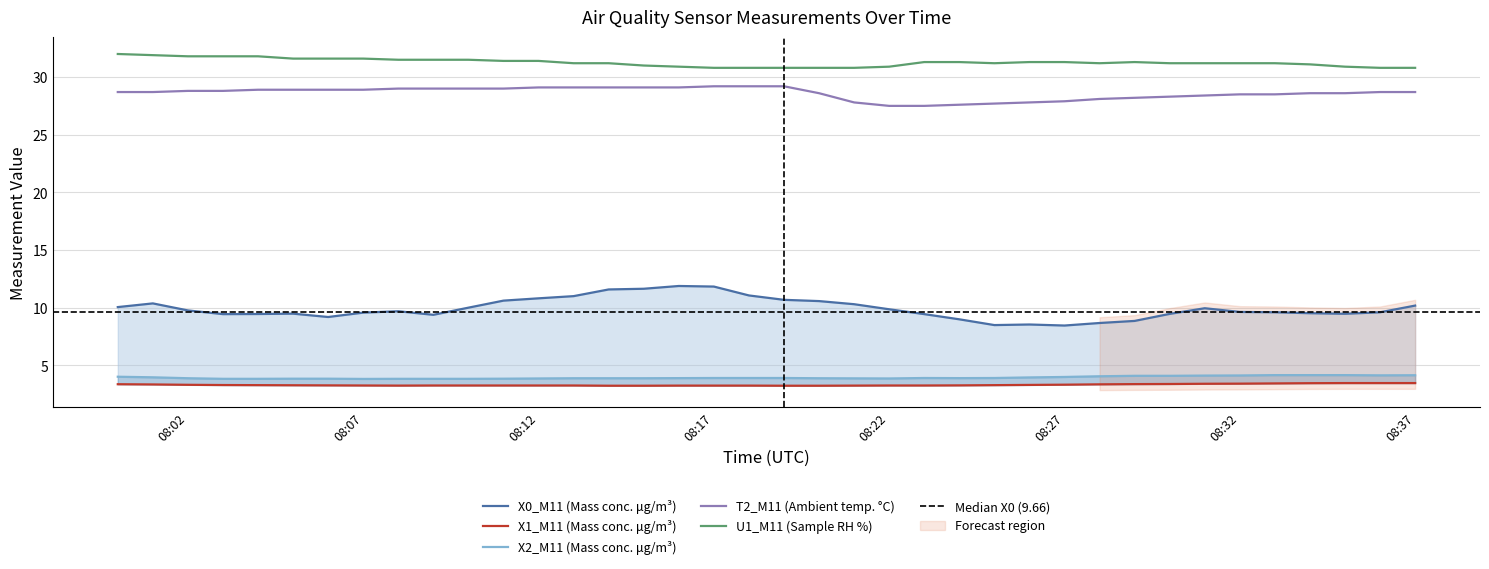

Is it true that U1_M11 (Sample RH %) equals 31.3 at 08:27?

True